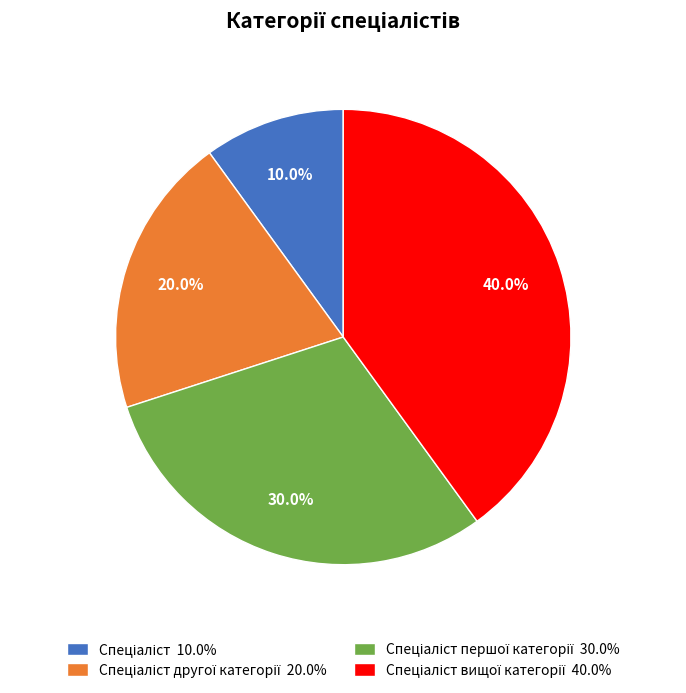

Is there a majority slice in this chart?

No